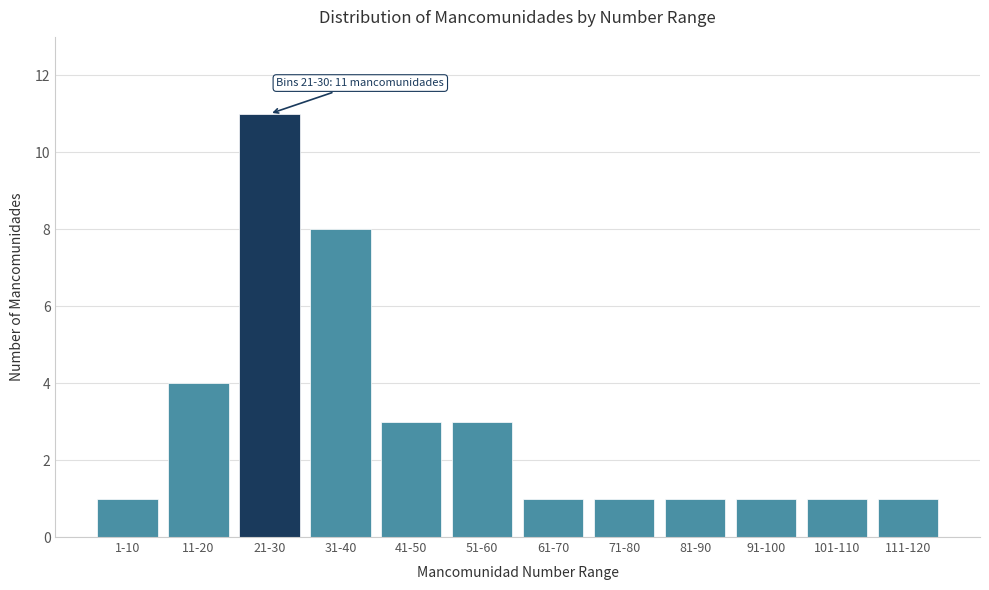

Reading left to right, extract all data points from this chart.

1	4	11	8	3	3	1	1	1	1	1	1